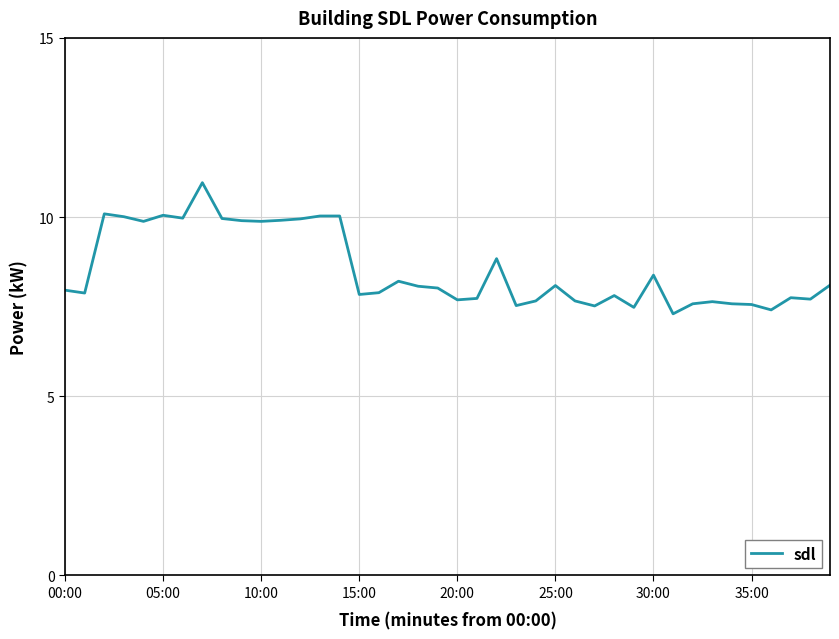

What is the maximum value shown in the chart?

11.0